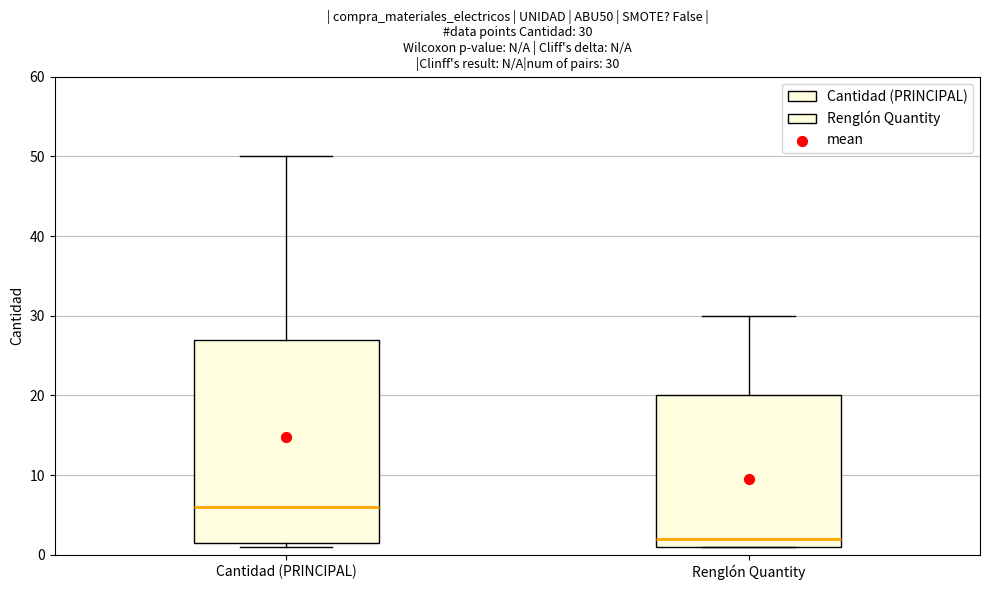

Which box's median line is the highest?

Cantidad (PRINCIPAL)